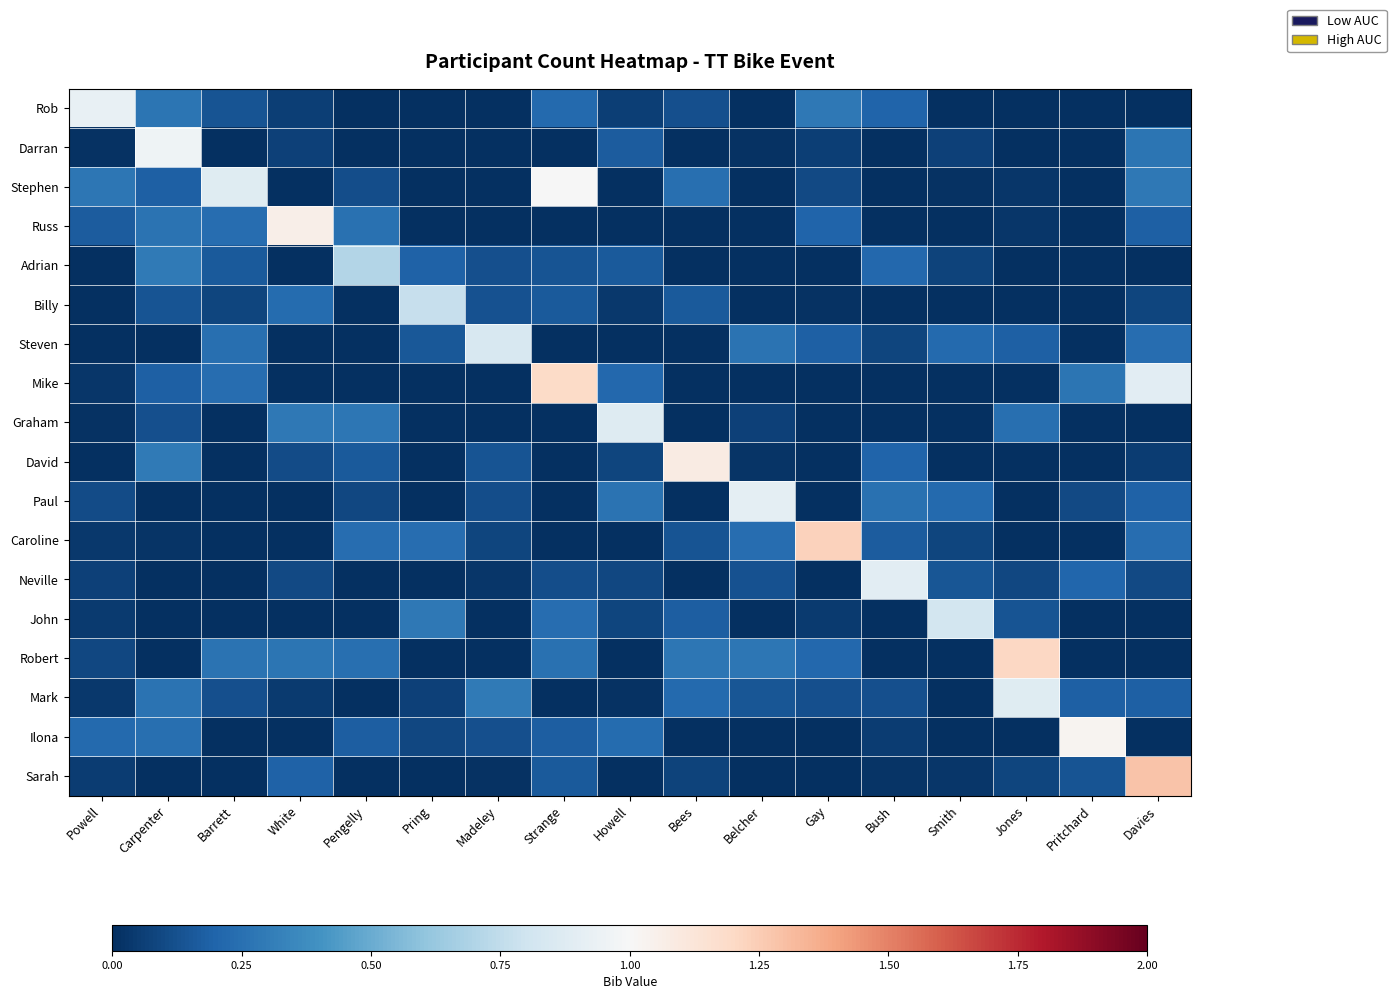

At how many categories does at least one series exceed 1?

7